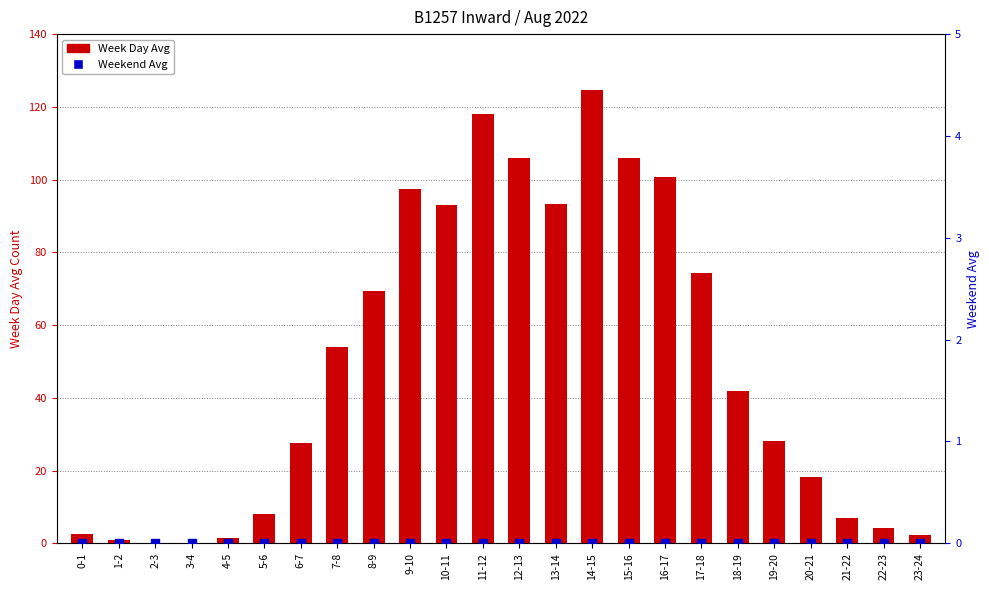

Is the value of Week Day Avg at 18-19 greater than the value of Weekend Avg at 18-19?

Yes